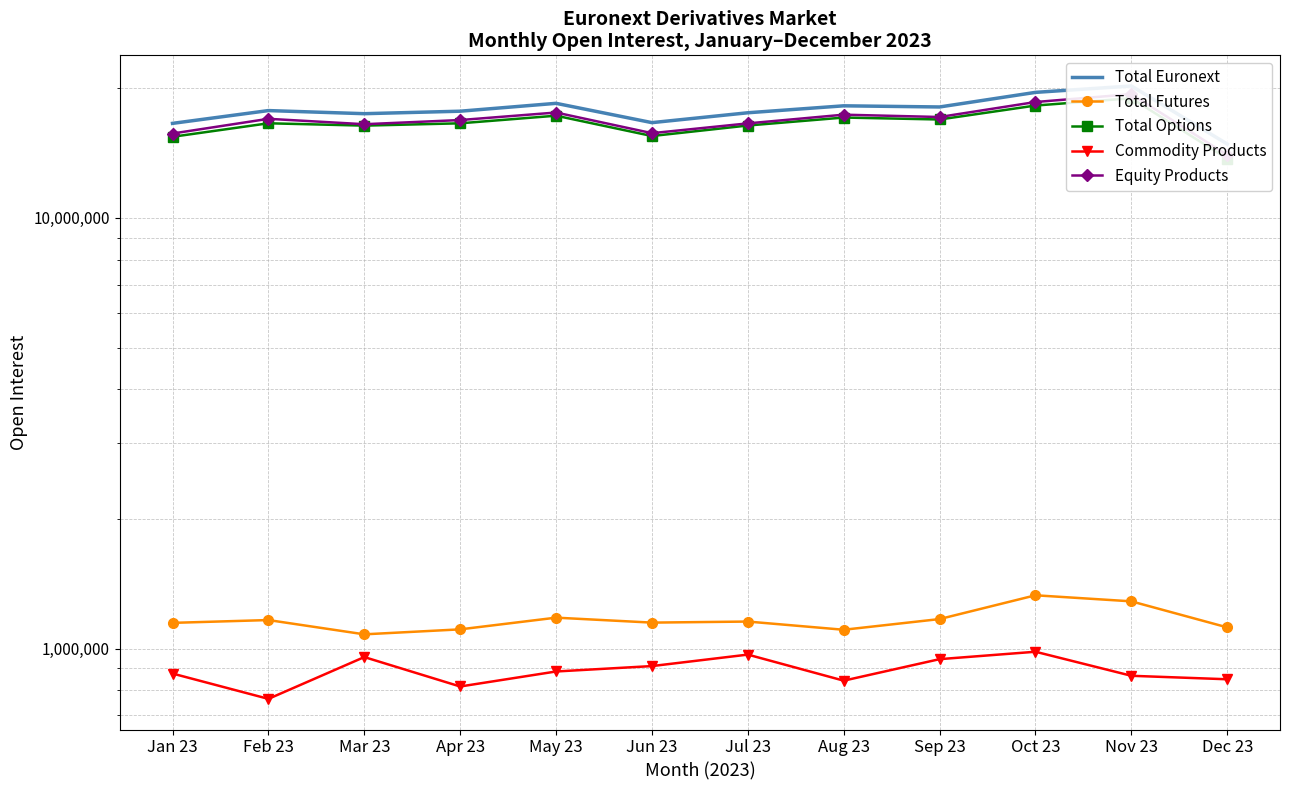

What are all the series names shown in the legend?

Total Euronext, Total Futures, Total Options, Commodity Products, Equity Products